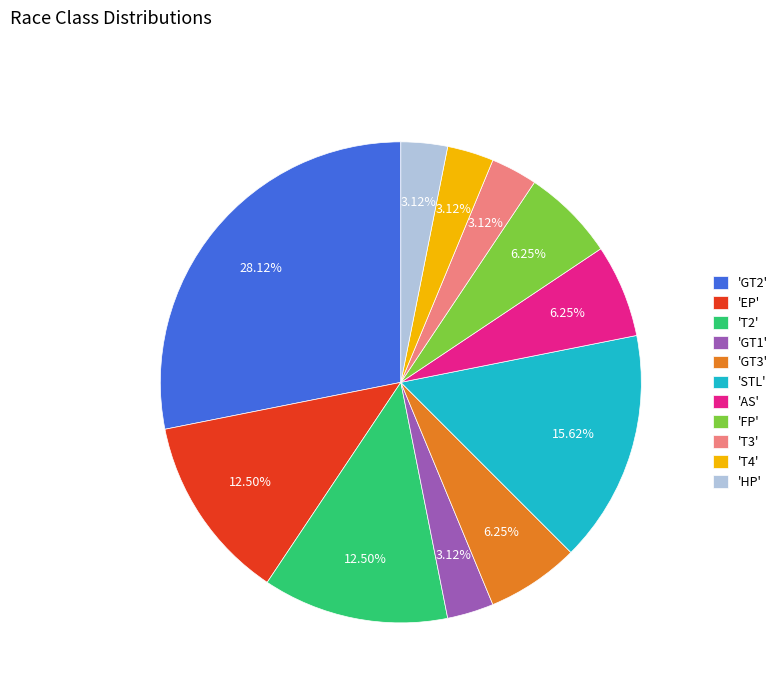

Count the number of slices in the pie.

11